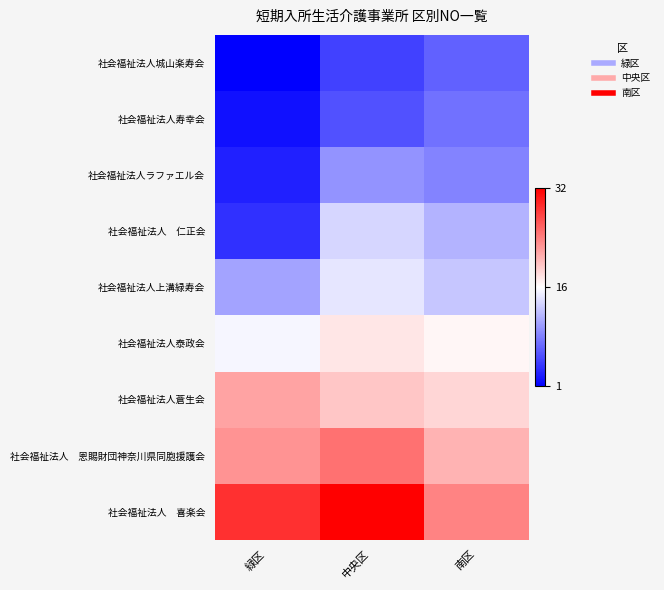

What is the total value across all series at 中央区?

145